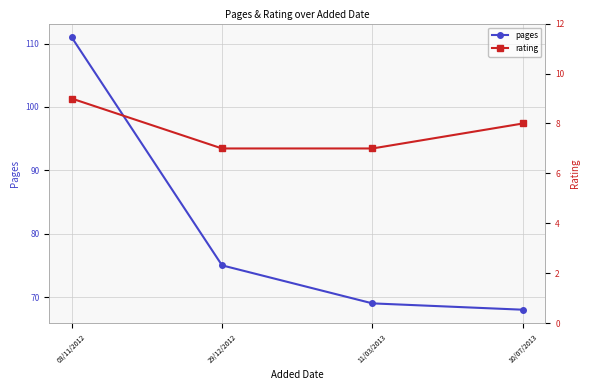

The pages series shows 69 at 11/03/2013. True or false?

True